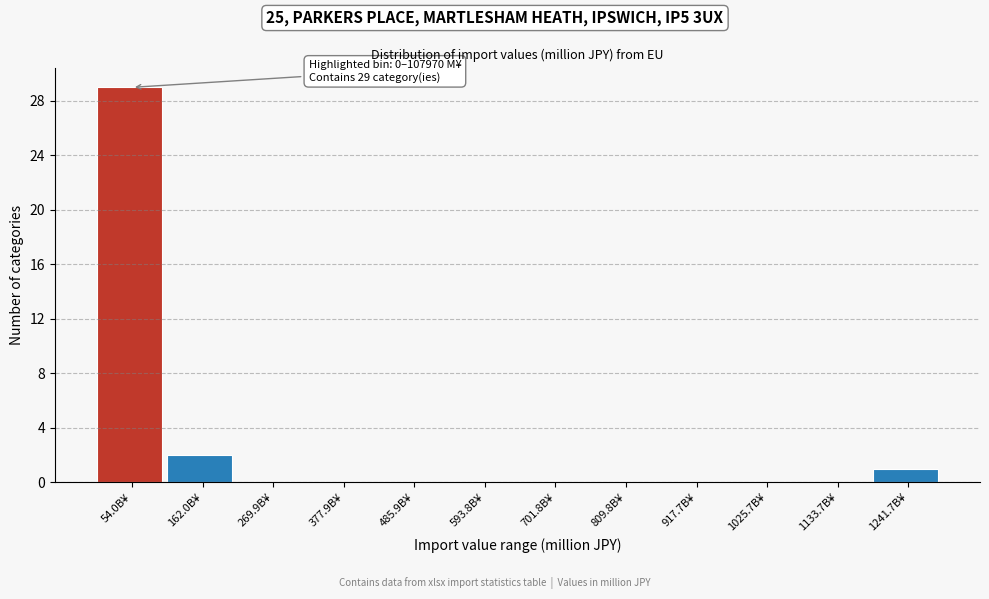

Reading left to right, extract all data points from this chart.

54.0B¥=29	162.0B¥=2	269.9B¥=0	377.9B¥=0	485.9B¥=0	593.8B¥=0	701.8B¥=0	809.8B¥=0	917.7B¥=0	1025.7B¥=0	1133.7B¥=0	1241.7B¥=1